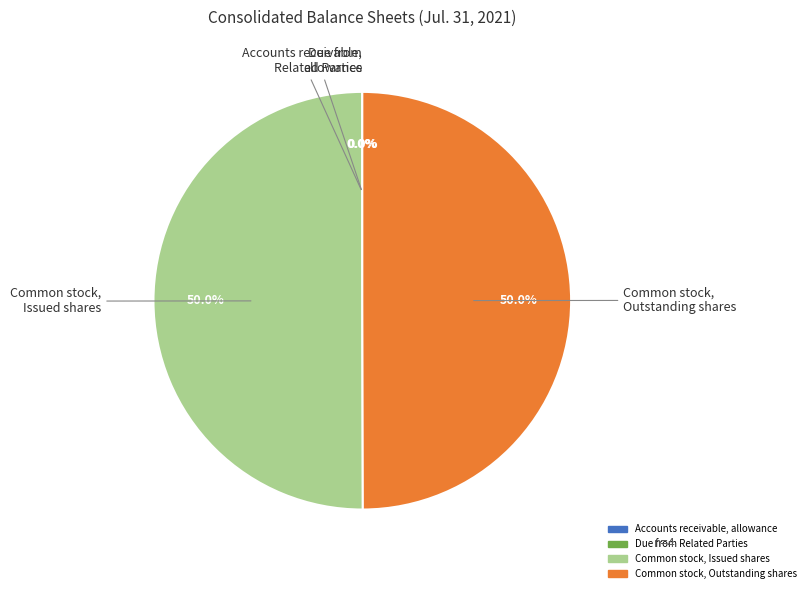

Approximately how many times larger is the value at Common stock, Outstanding shares compared to Common stock, Issued shares?

1.0